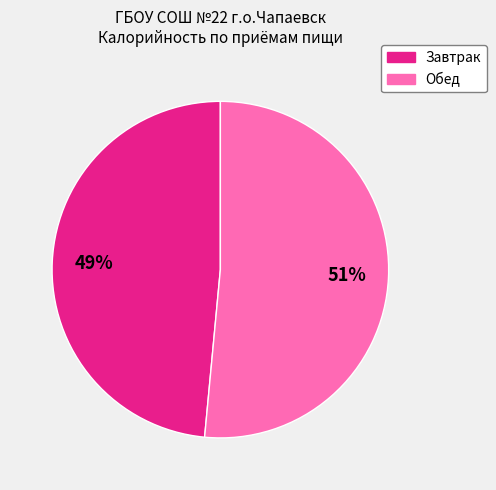

Which category has the biggest portion of the pie?

Обед